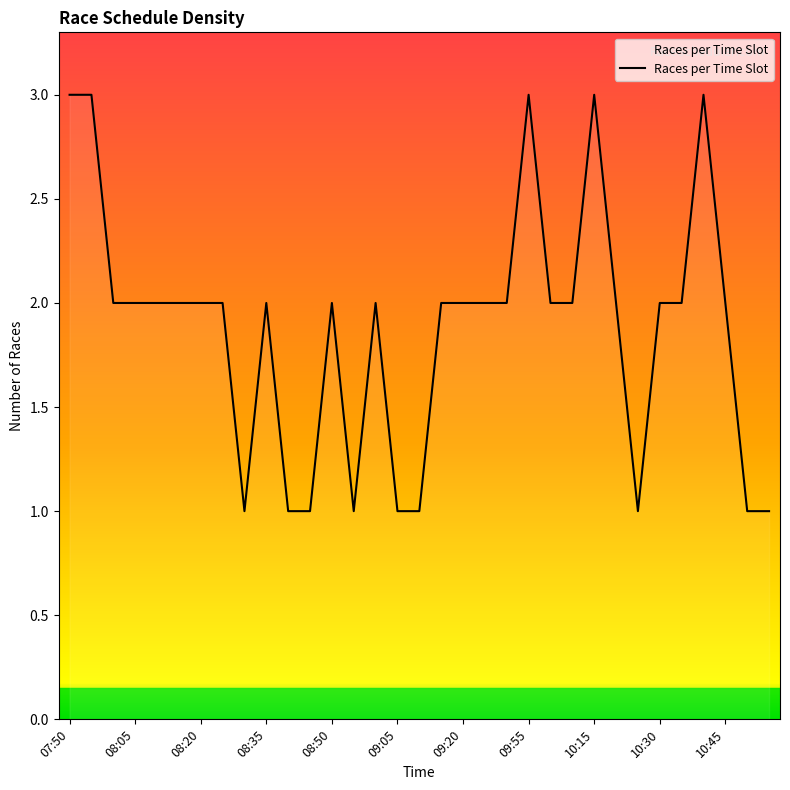

What is the maximum value shown in the chart?

3